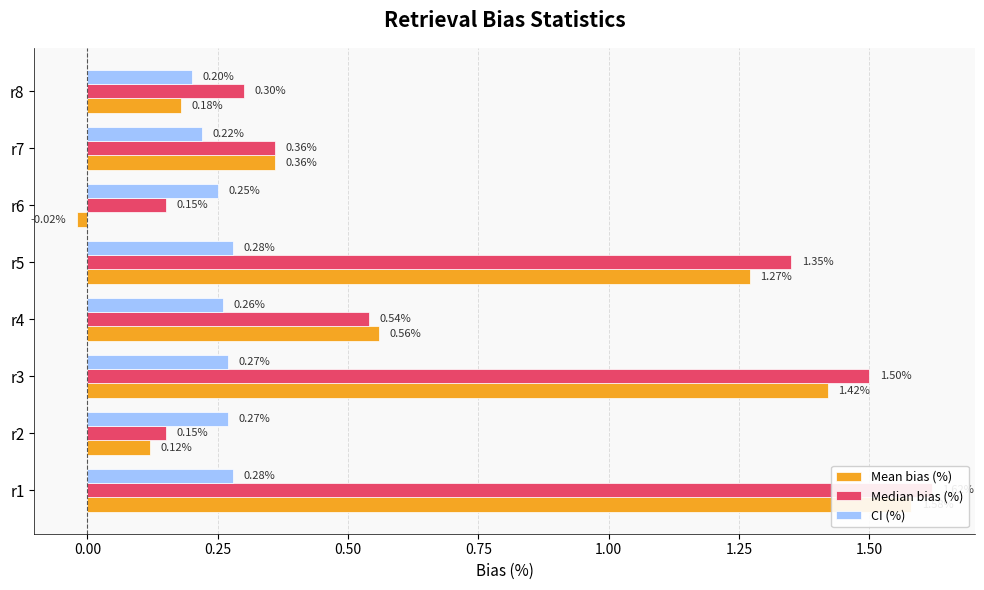

What is the maximum value for Median bias (%)?

1.6